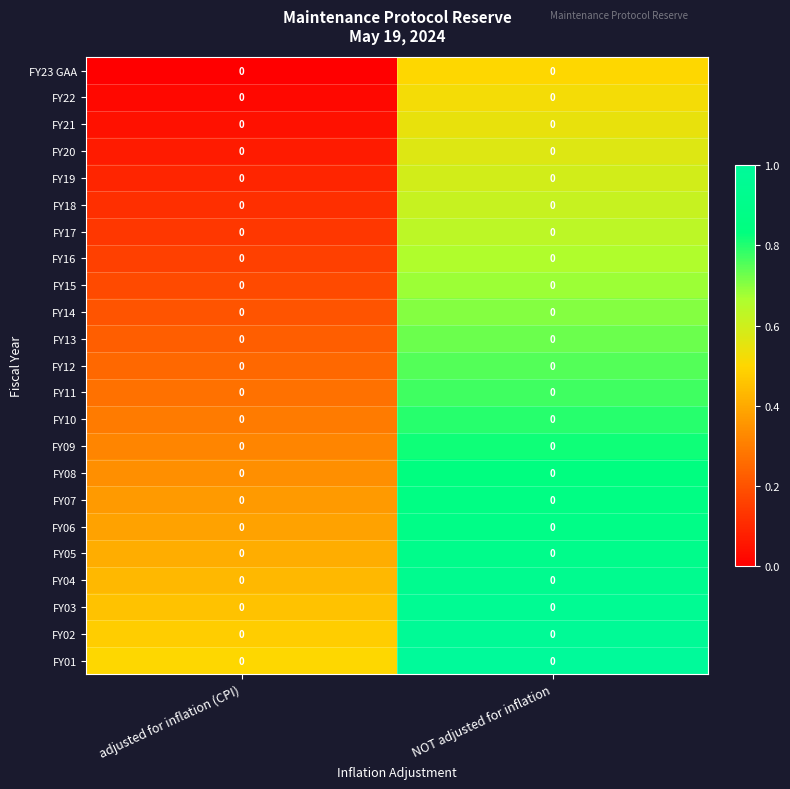

True or false: FY19 has a value of 0.1 at adjusted for inflation (CPI).

True